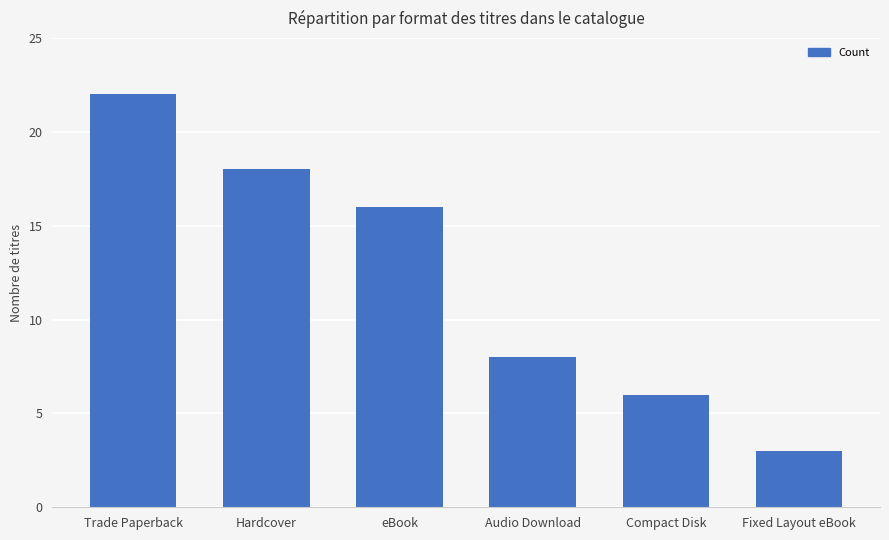

Reading left to right, transcribe all the data shown in this chart.

Trade Paperback=22	Hardcover=18	eBook=16	Audio Download=8	Compact Disk=6	Fixed Layout eBook=3